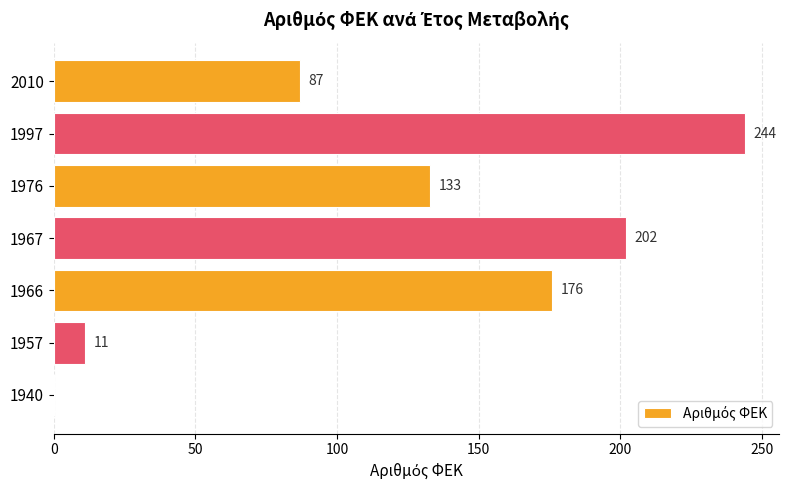

Are the bars grouped side by side (vs. stacked)?

No